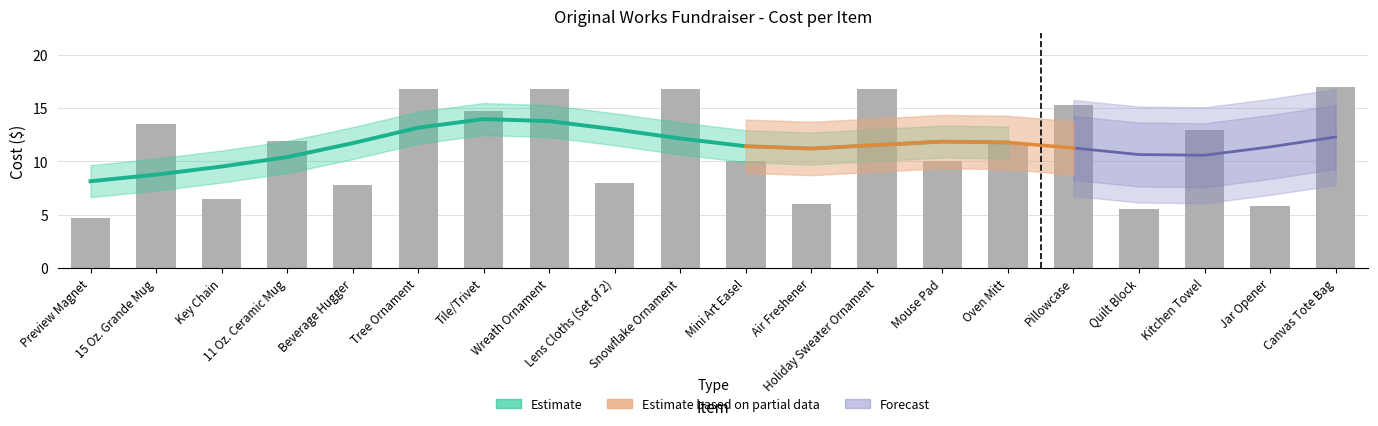

How many values are below 11?

9